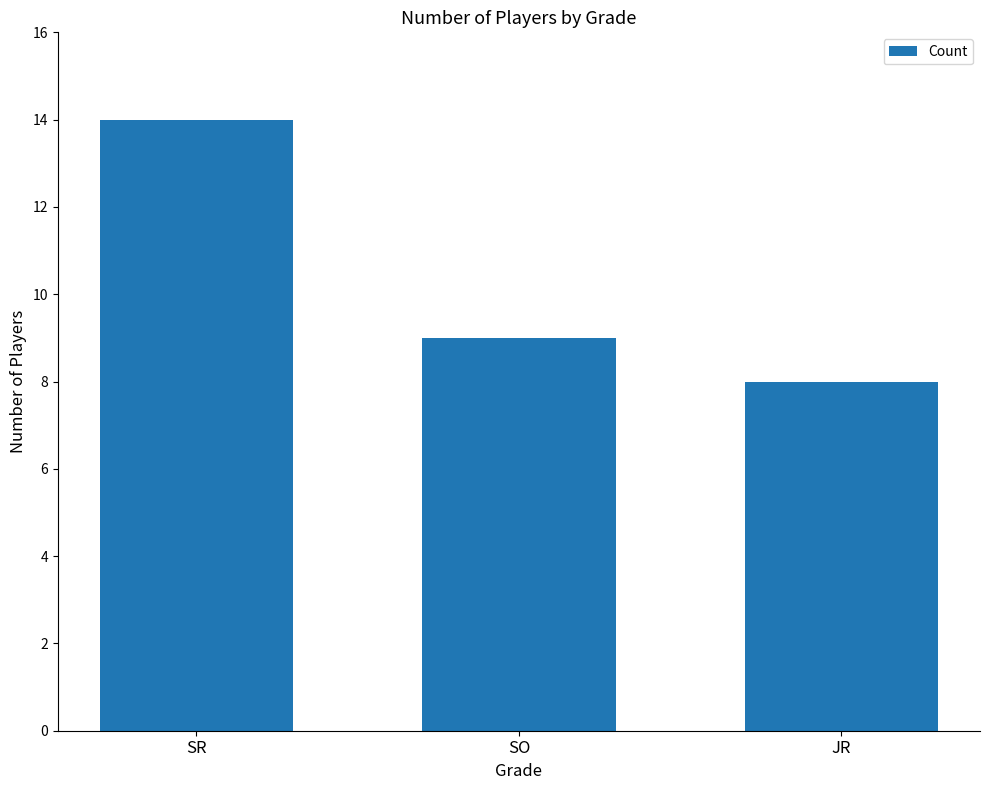

What is the sum of all values?

31